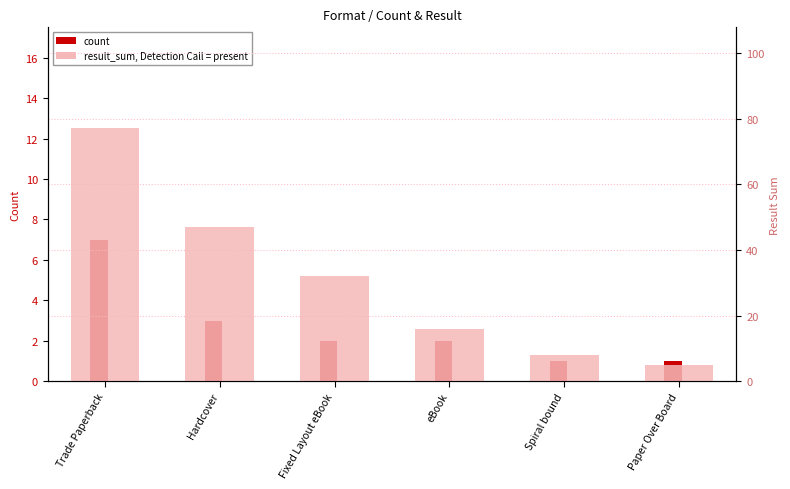

What is the smallest value displayed?

1